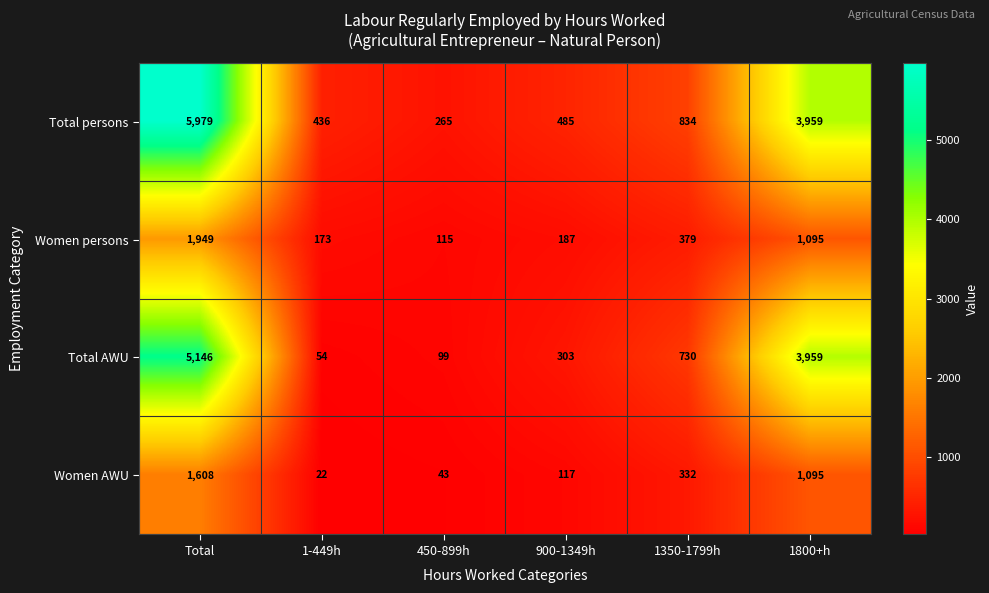

At how many categories does at least one series exceed 4302?

1